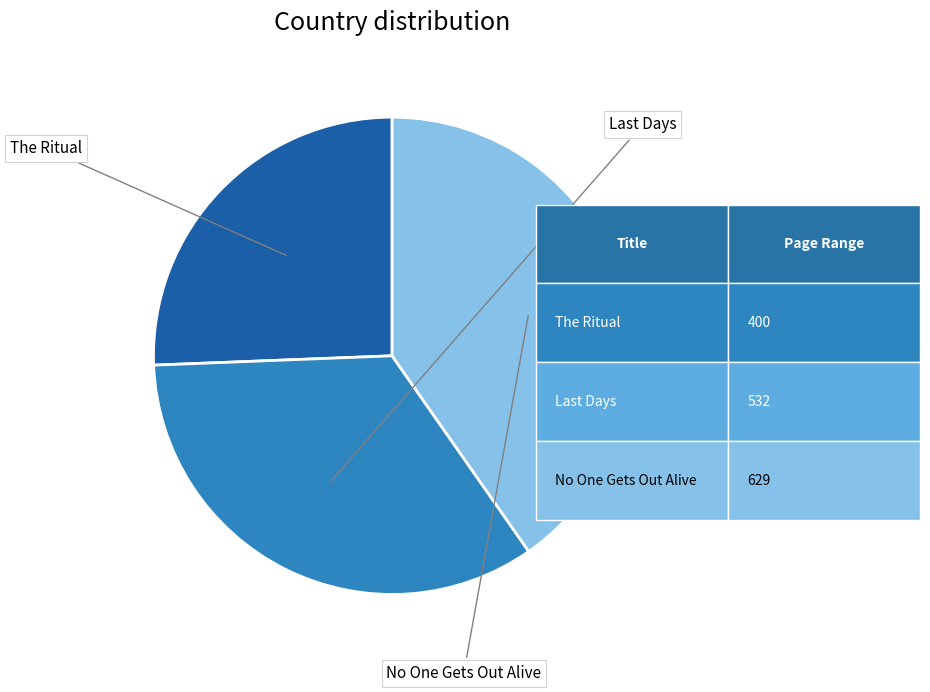

To the nearest percent, what is the combined percentage of The Ritual and No One Gets Out Alive?

66%